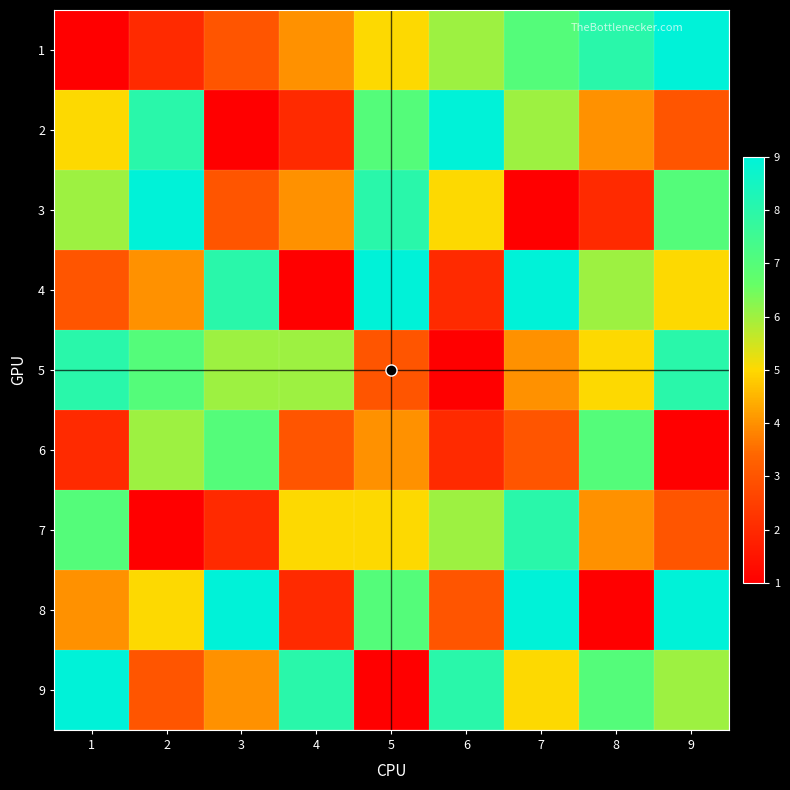

Which series has the widest spread of values?

1